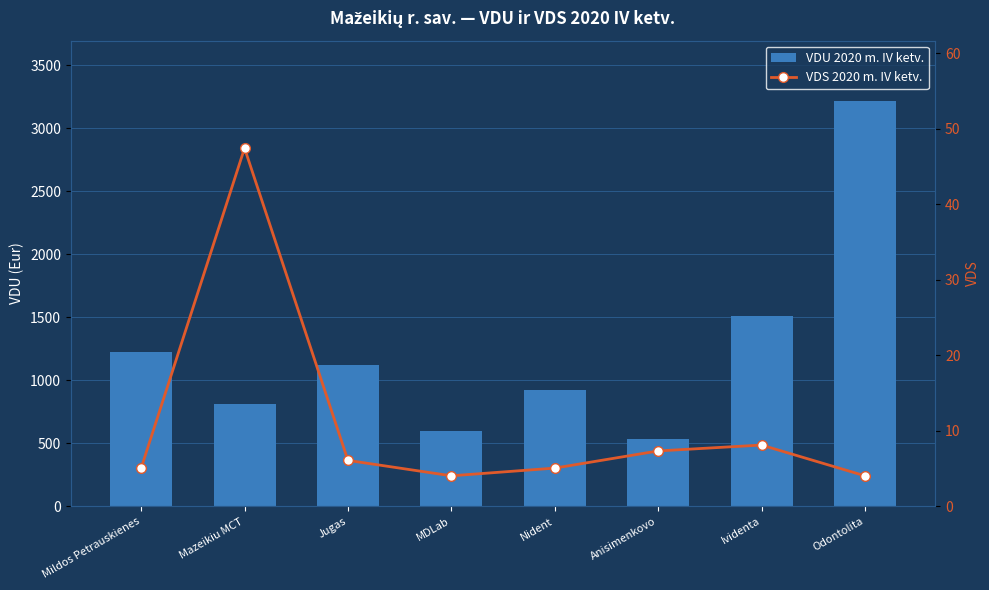

How many categories are shown in the chart?

8